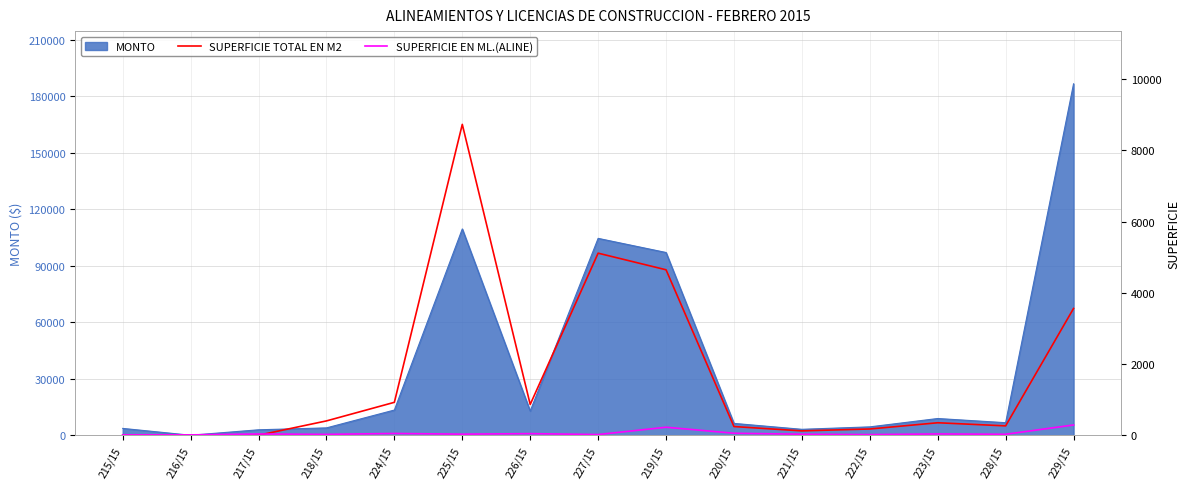

Where is the first local maximum for SUPERFICIE EN ML.(ALINE)?

217/15